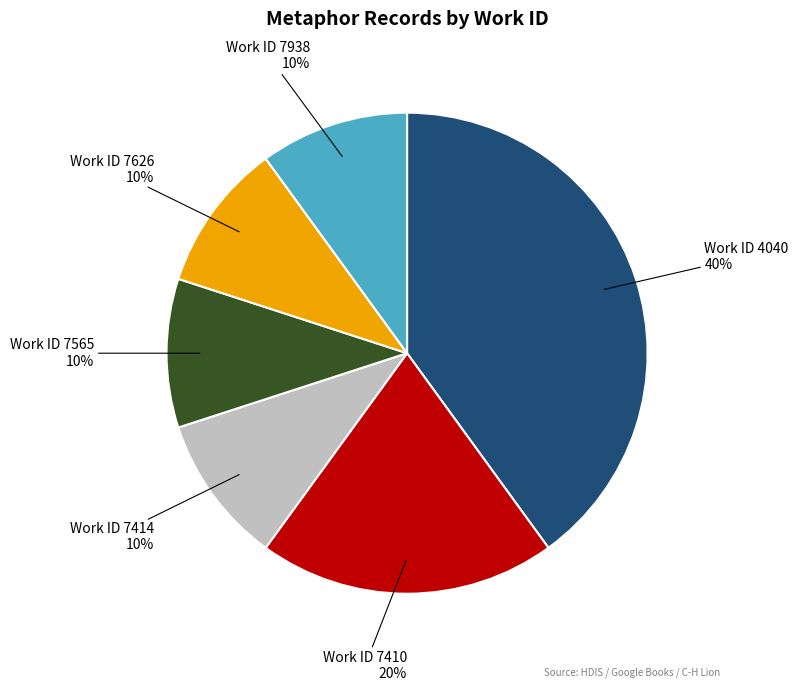

To the nearest percent, what is the average slice percentage?

17%